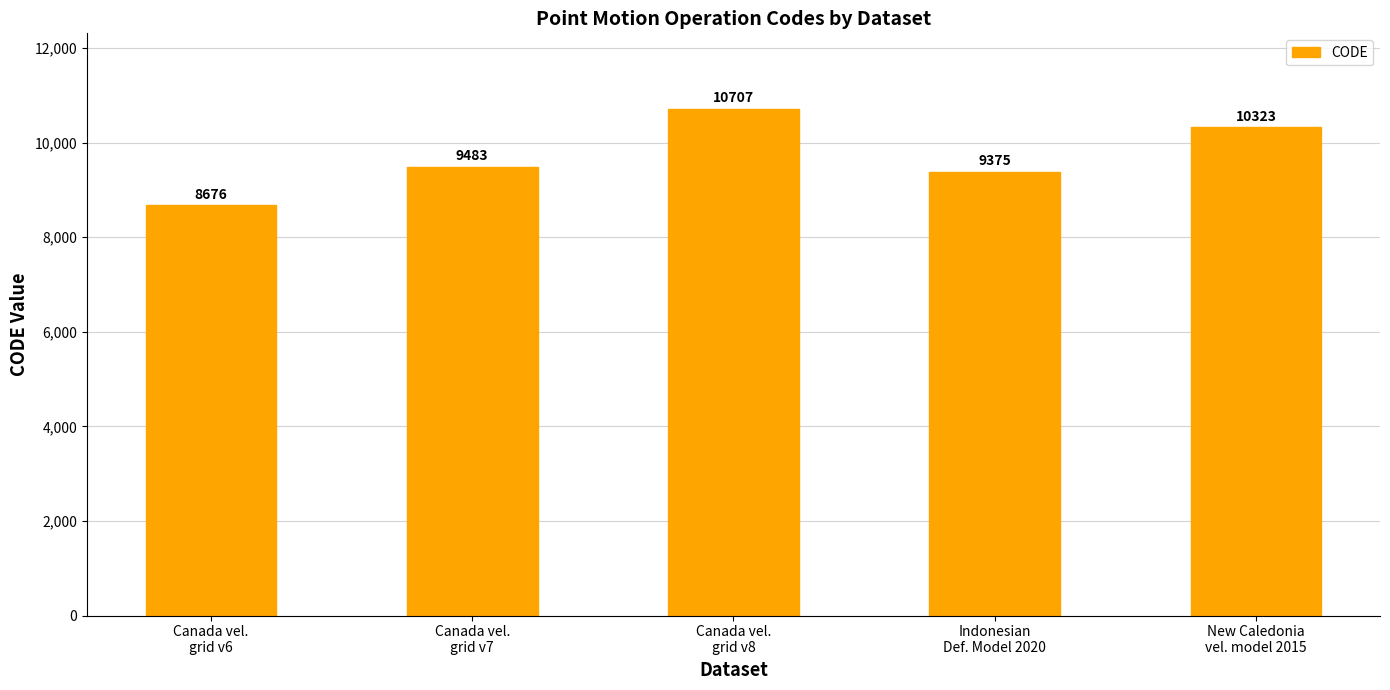

Which category has the highest value across all series?

Canada vel.
grid v8